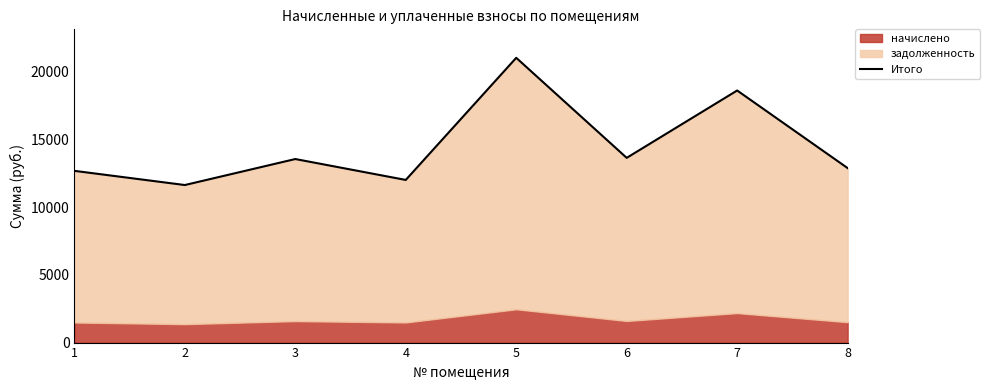

List the labels in order of value, smallest first.

2, 4, 1, 8, 3, 6, 7, 5